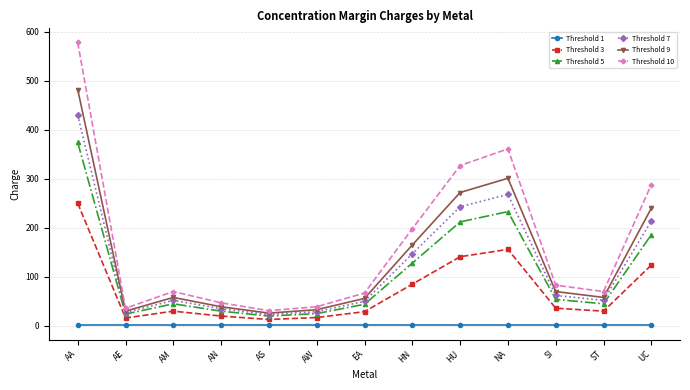

How many categories are shown in the chart?

13